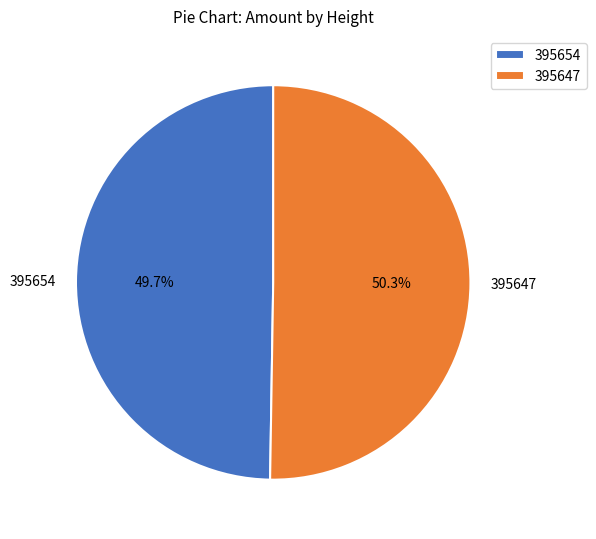

To the nearest percent, what is the difference between the 395647 and 395654 slice percentages?

1%